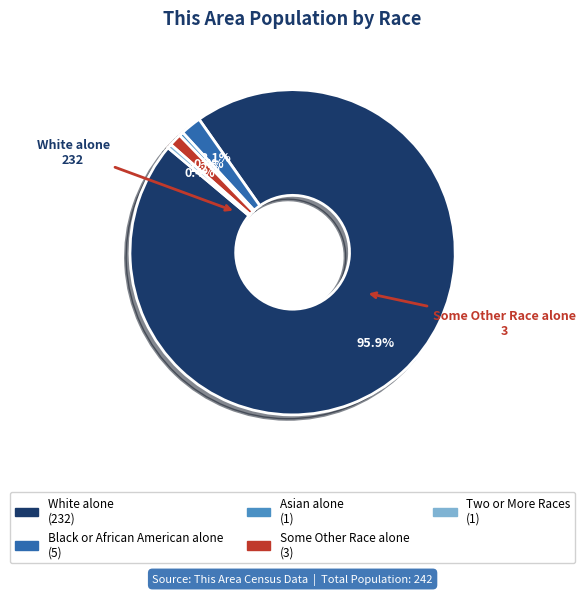

Count the number of slices in the pie.

5